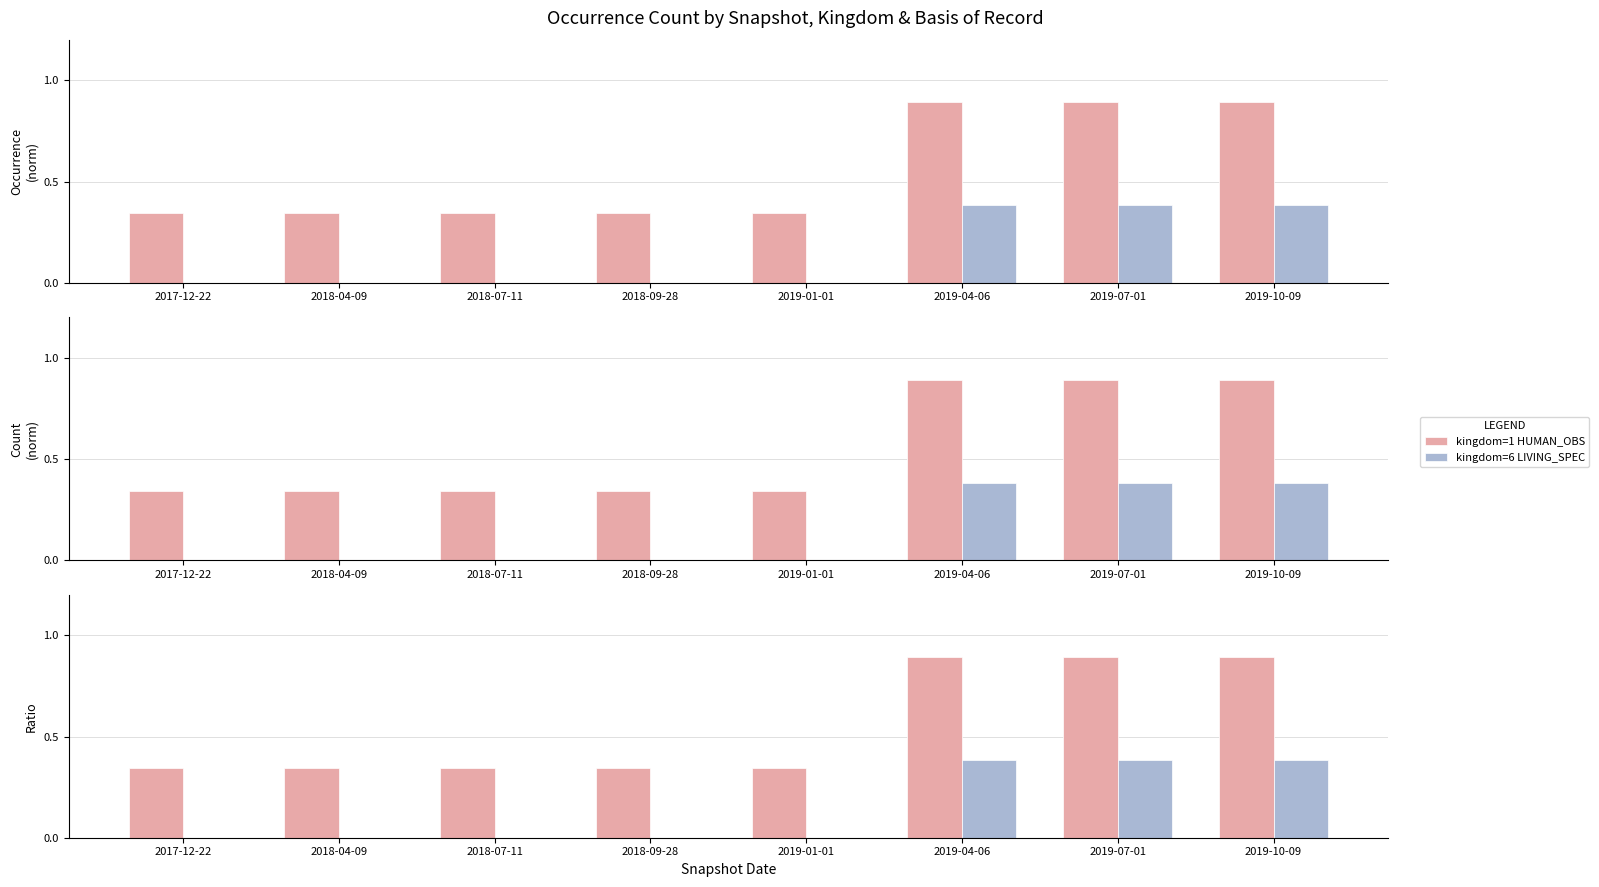

Does the chart contain any negative values?

No